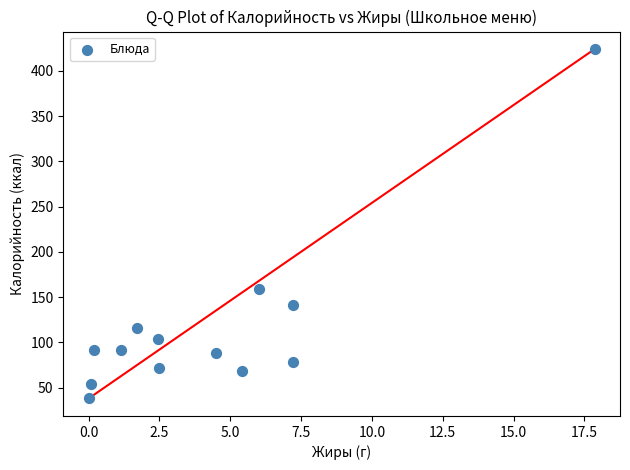

What is the range of X values (max minus min)?

17.9